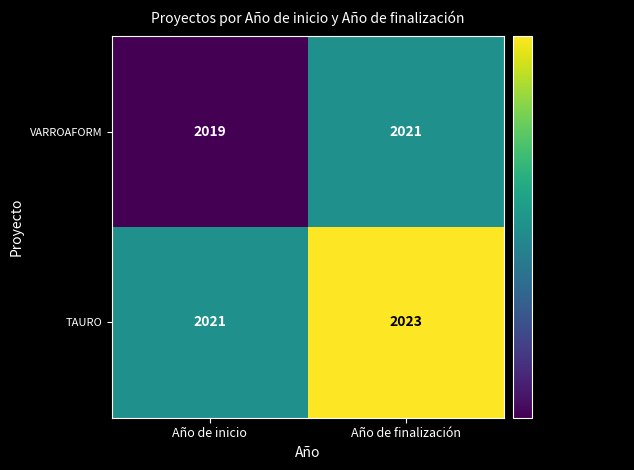

At which label is VARROAFORM closest to 2020?

Año de inicio